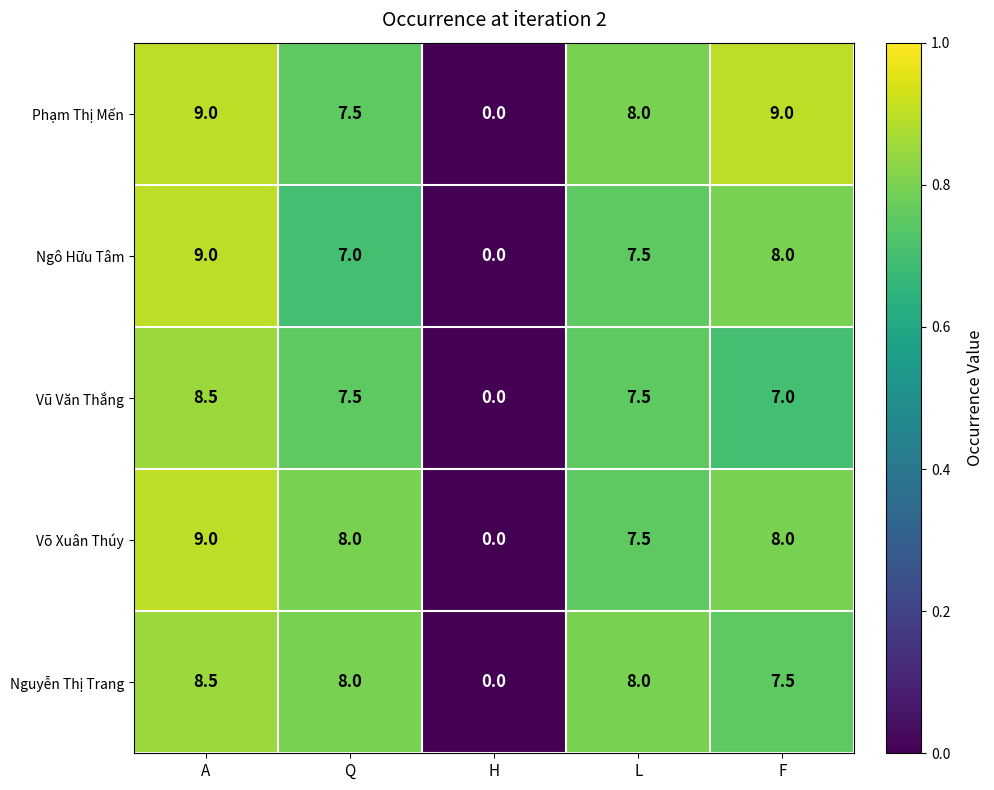

How many categories are shown in the chart?

5